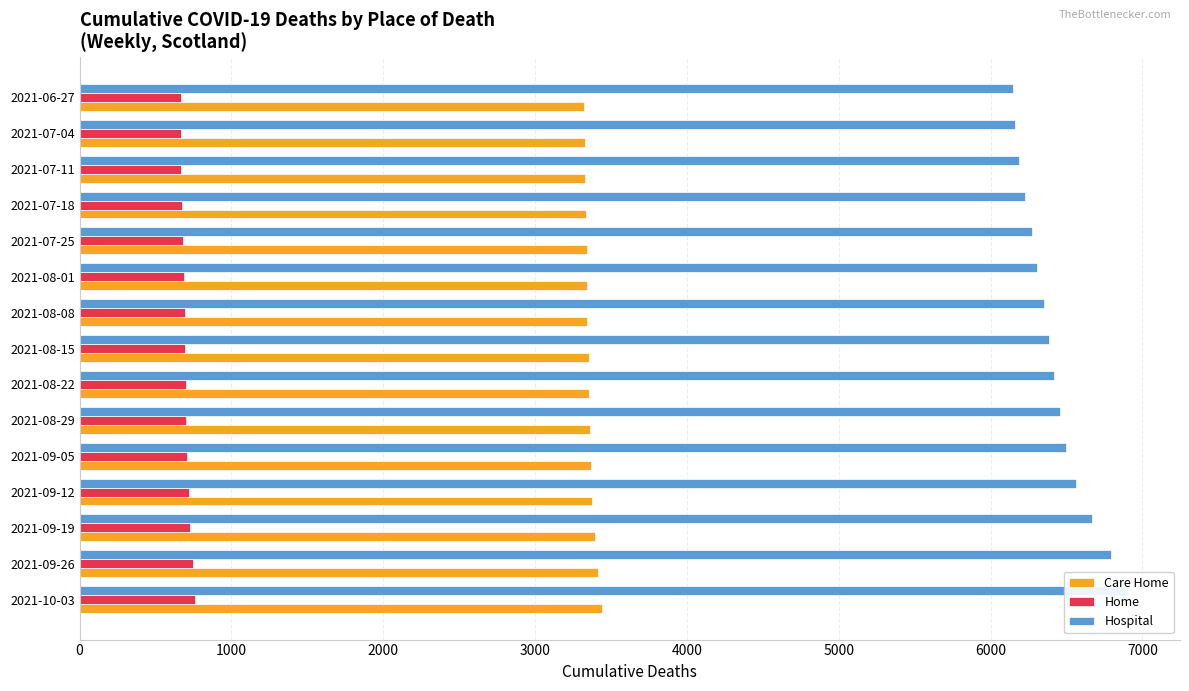

List the series in order of their overall mean, highest first.

Hospital, Care Home, Home